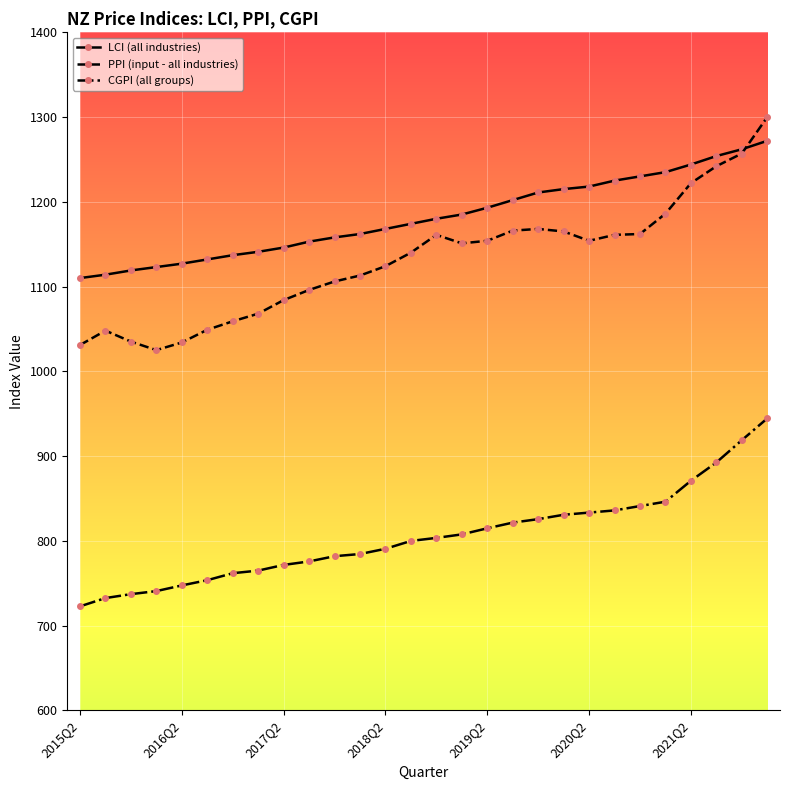

Which series has the widest spread of values?

PPI (input - all industries)